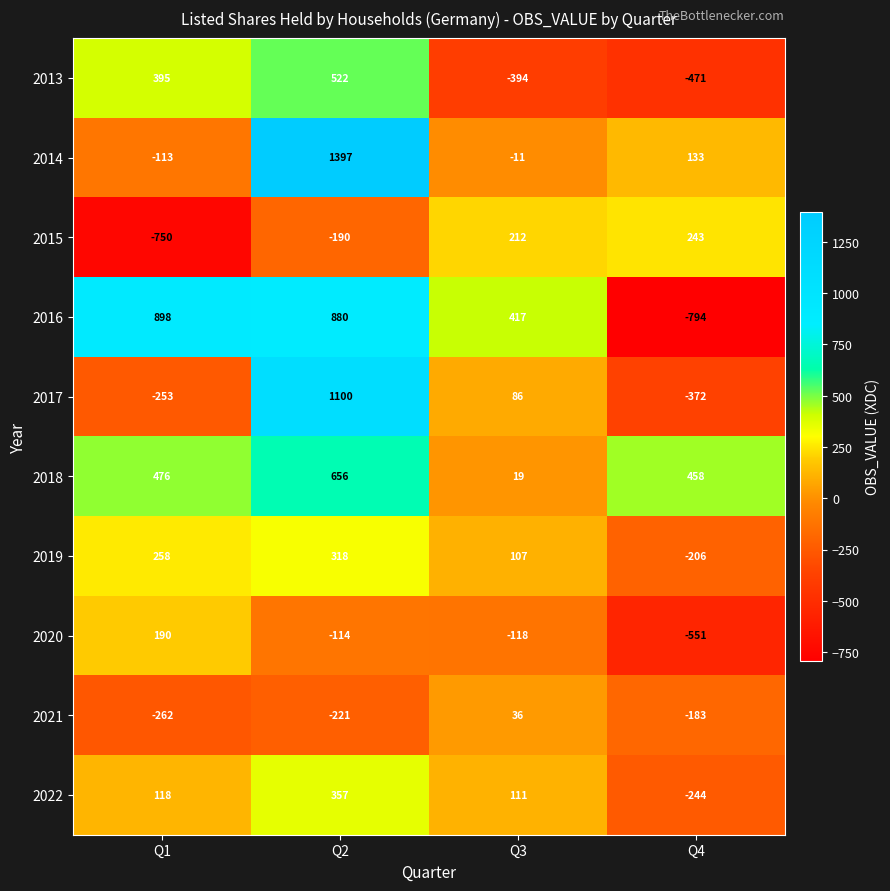

Count the number of categories in the chart.

4